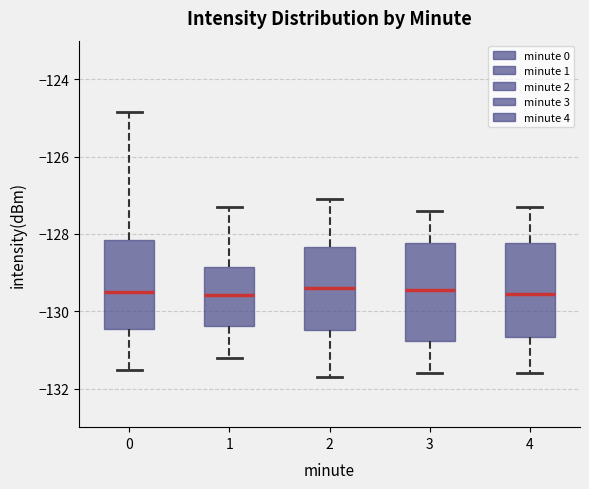

Reading left to right, transcribe this box plot: for each box, give where its median line is, the range the box spans, and where its two whiskers end, as read against the y-axis. The values are not printed on the chart, so give them approximately, as read against the axis.

0: median -129.4, box -130.4 to -128.2, whiskers -131.6 to -124.8
1: median -129.6, box -130.4 to -128.8, whiskers -131.2 to -127.2
2: median -129.4, box -130.4 to -128.4, whiskers -131.6 to -127.0
3: median -129.4, box -130.8 to -128.2, whiskers -131.6 to -127.4
4: median -129.6, box -130.6 to -128.2, whiskers -131.6 to -127.2